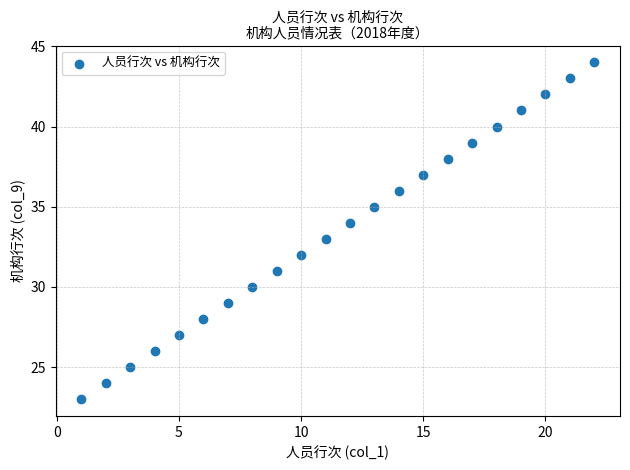

What is the range of Y values (max minus min)?

21